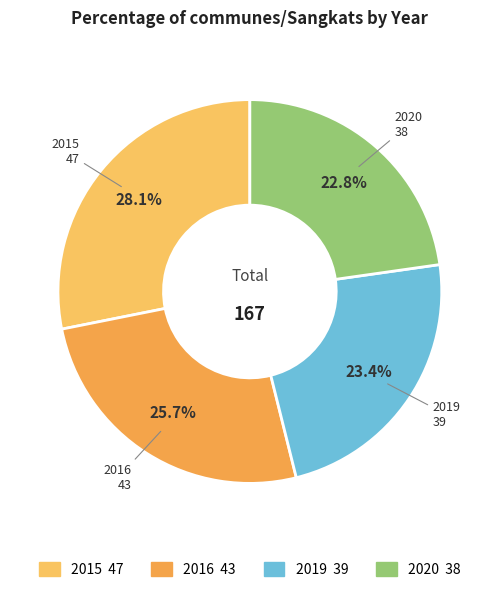

What is the ratio of the value at 2016 to the value at 2015?

0.9